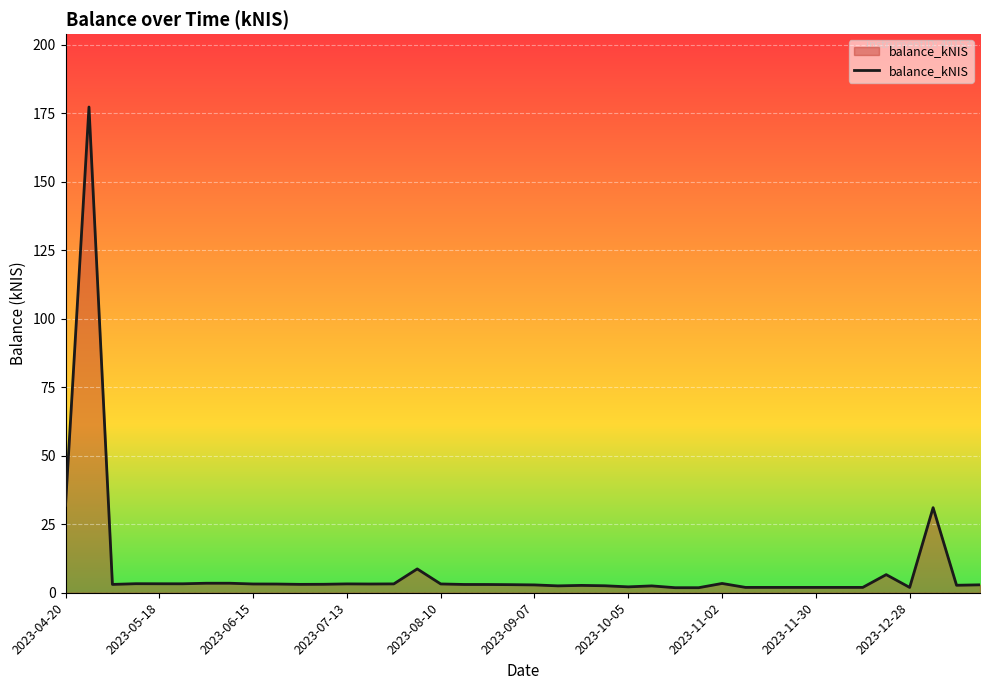

What is the difference between the maximum and minimum values?

175.4